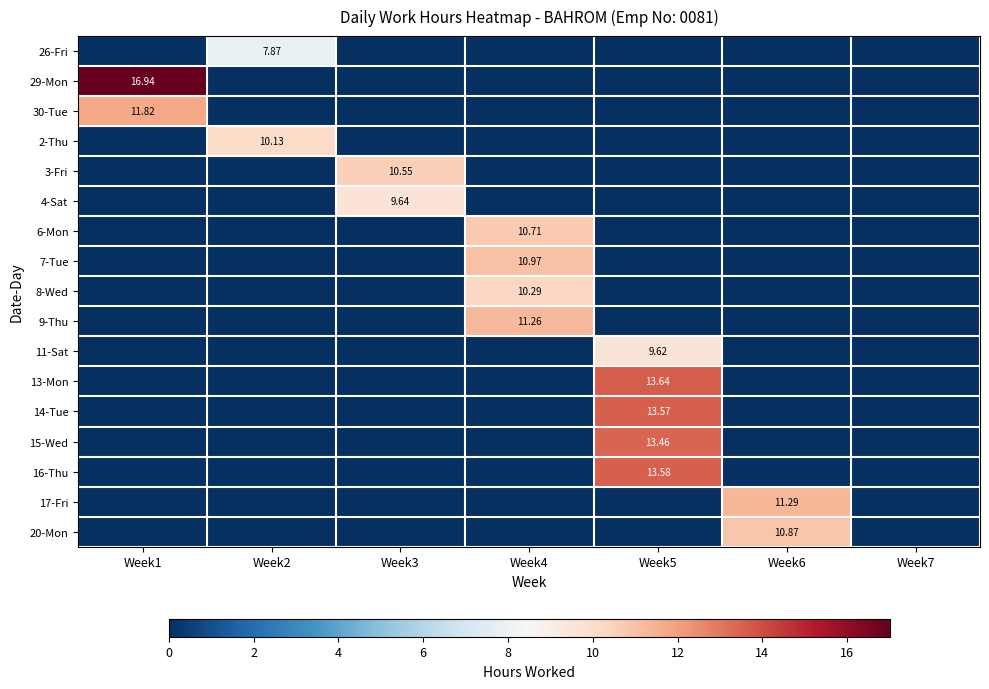

Rank the series by their maximum value, from lowest to highest.

26-Fri, 11-Sat, 4-Sat, 2-Thu, 8-Wed, 3-Fri, 6-Mon, 20-Mon, 7-Tue, 9-Thu, 17-Fri, 30-Tue, 15-Wed, 14-Tue, 16-Thu, 13-Mon, 29-Mon